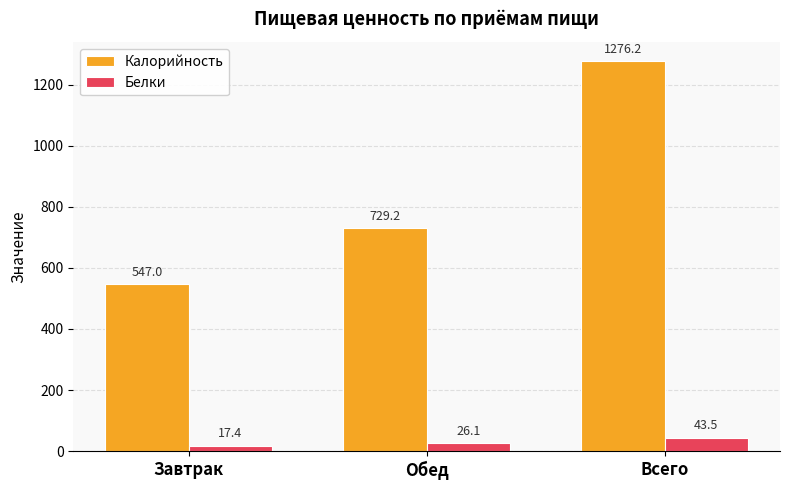

What is the average value of the Белки series?

29.0